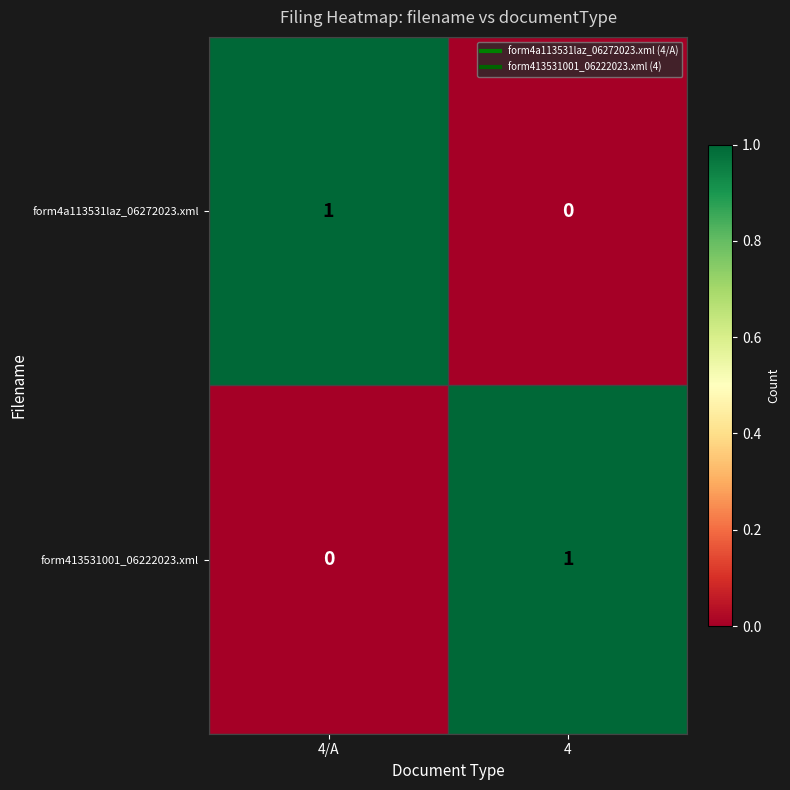

How many categories are shown in the chart?

2